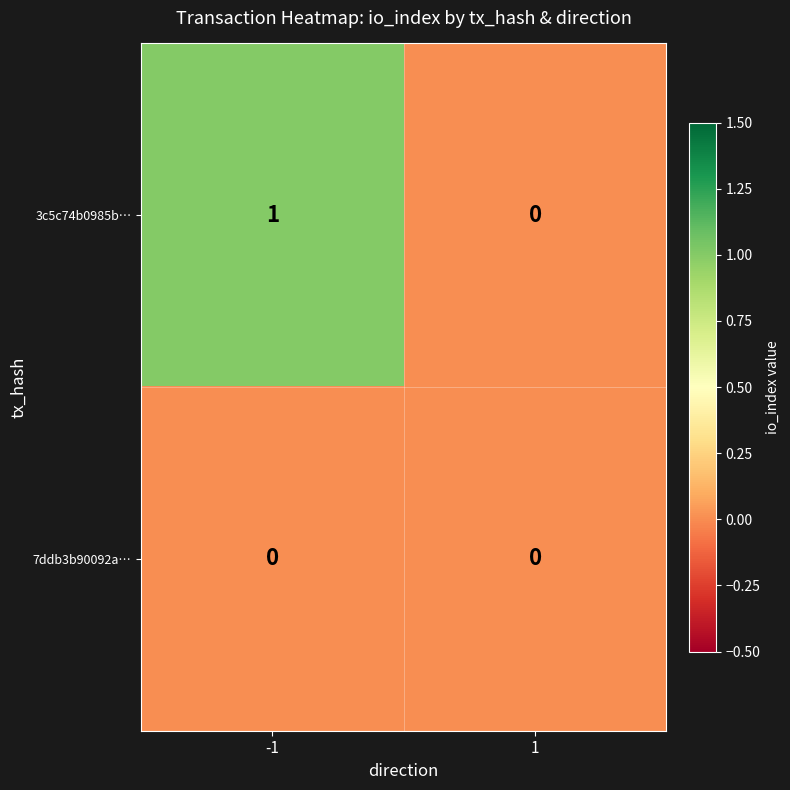

The value of 7ddb3b90092a… at 1 is 0. True or false?

True